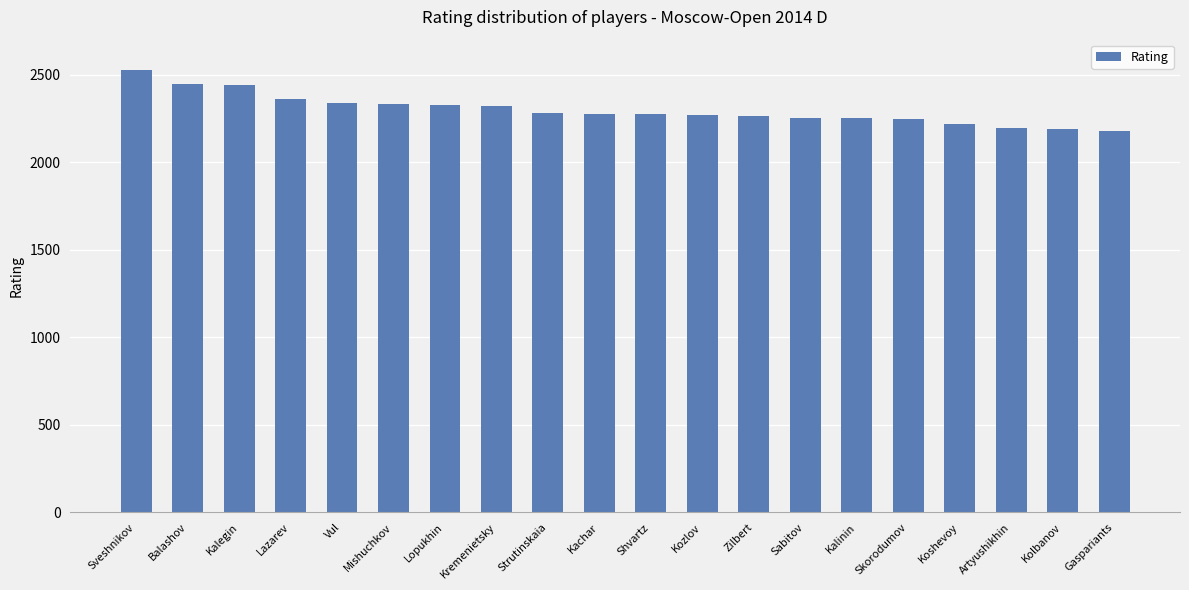

What is the maximum value shown in the chart?

2528